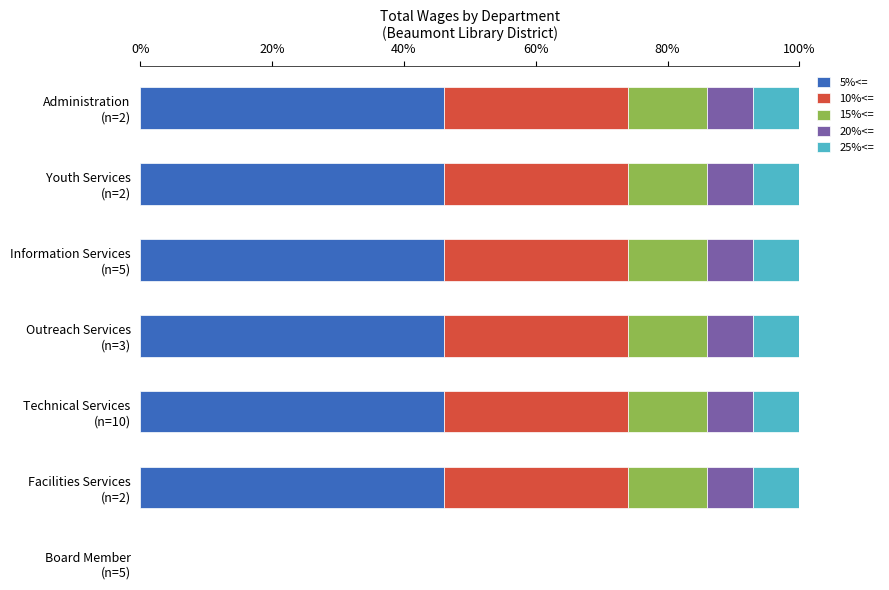

What is the sum of all 5%<= values?

276.0